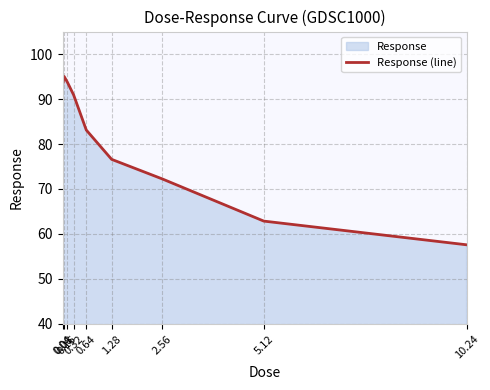

At which category does the chart reach its minimum across all series?

10.24